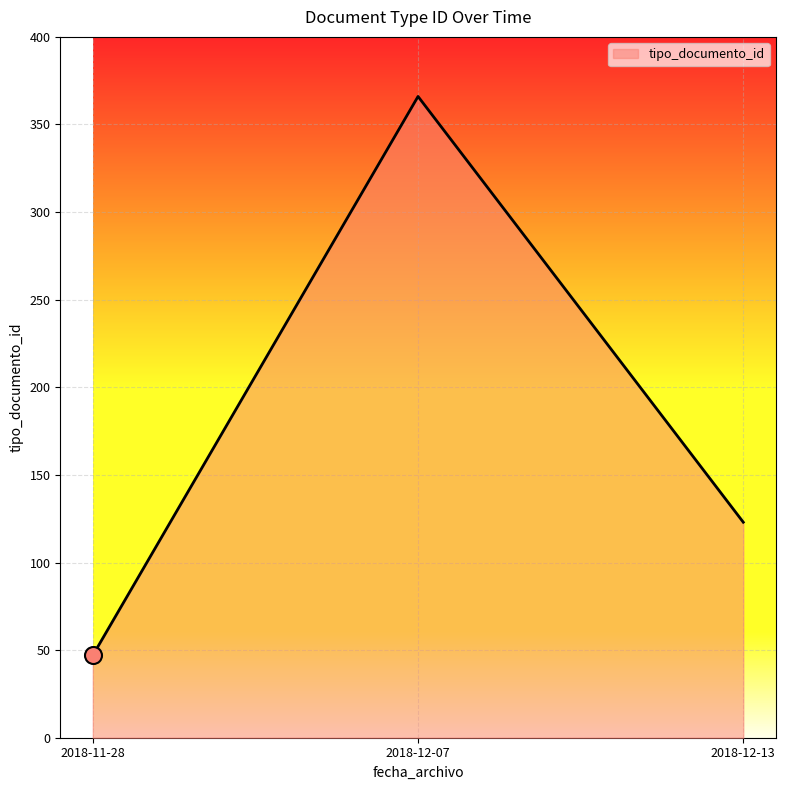

Between 2018-12-13 and 2018-11-28, which is larger?

2018-12-13